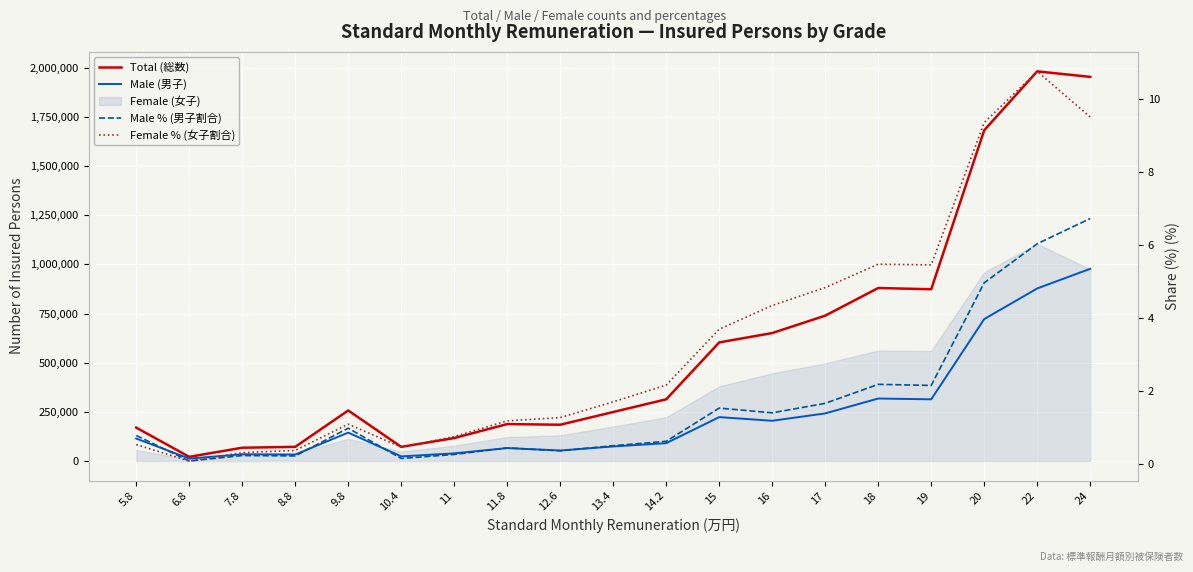

What is the difference between the maximum and minimum values in the Male (男子) series?

965390.0